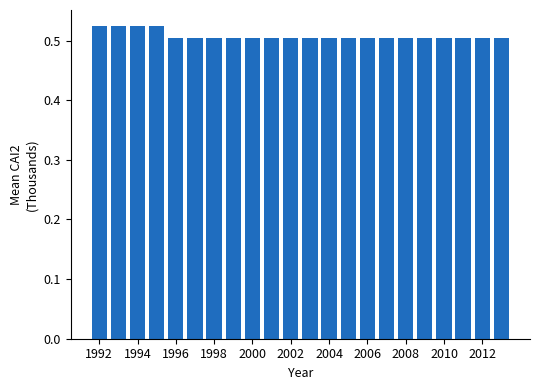

What is the sum of all values?

11.2